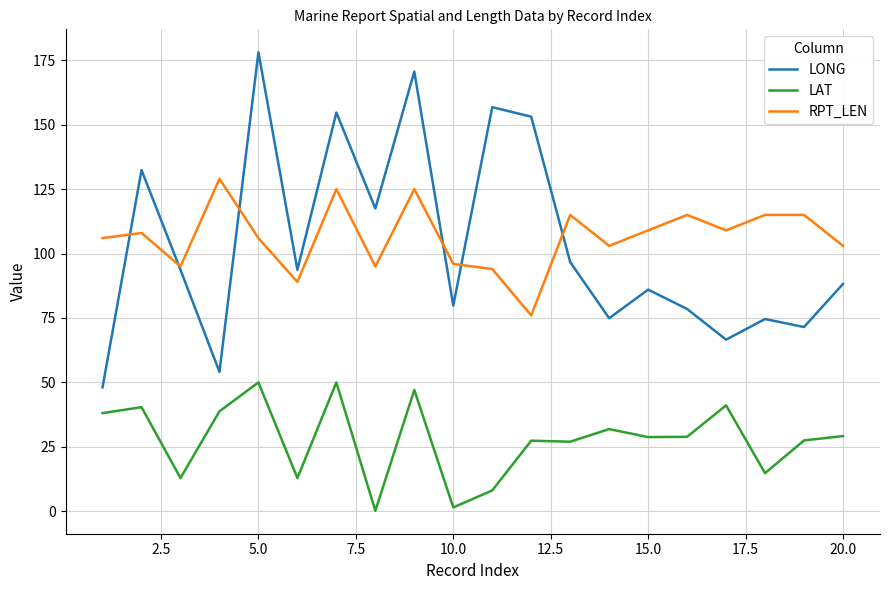

Which series has the widest spread of values?

LONG